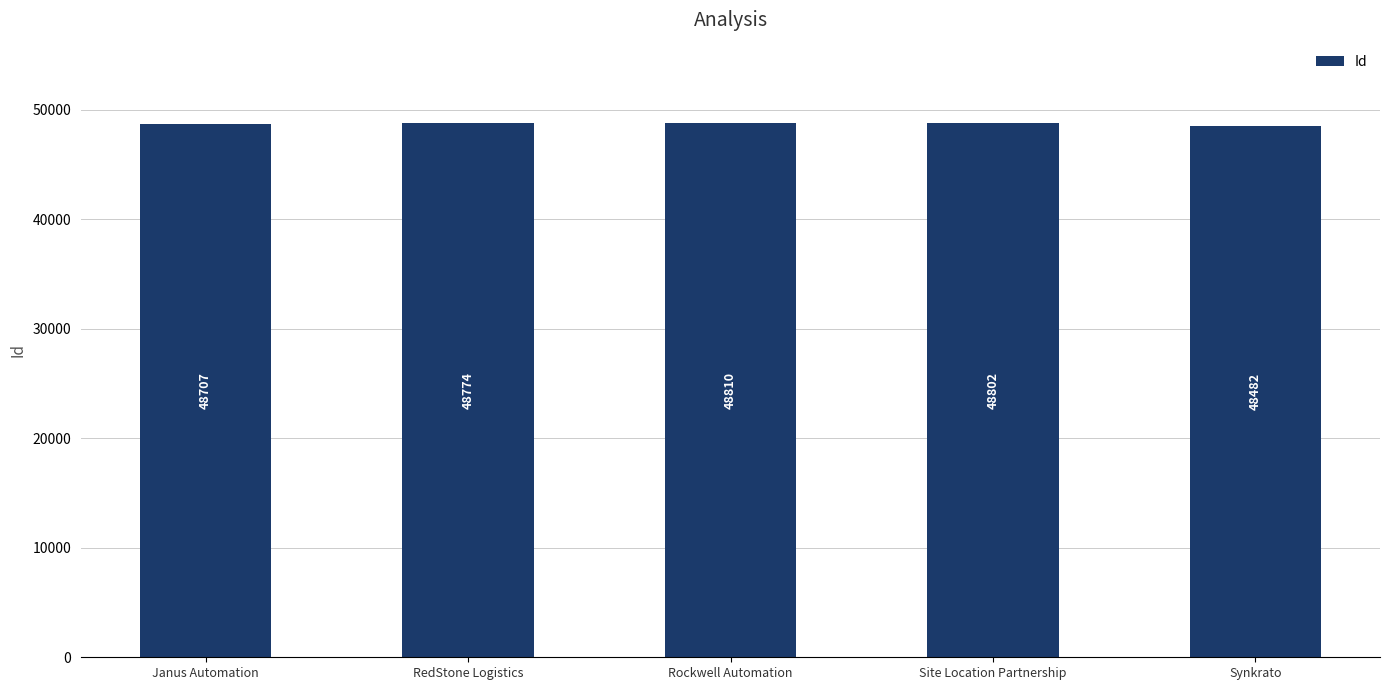

Rank the categories by value from highest to lowest.

Rockwell Automation, Site Location Partnership, RedStone Logistics, Janus Automation, Synkrato